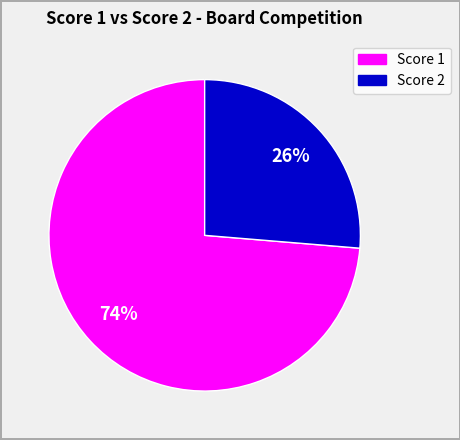

Is there any slice that represents more than half of the pie?

Yes